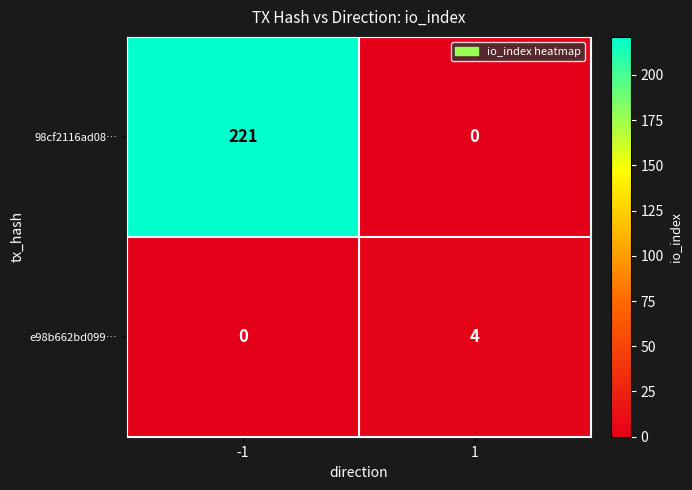

The value of e98b662bd099… at -1 is 2. True or false?

False